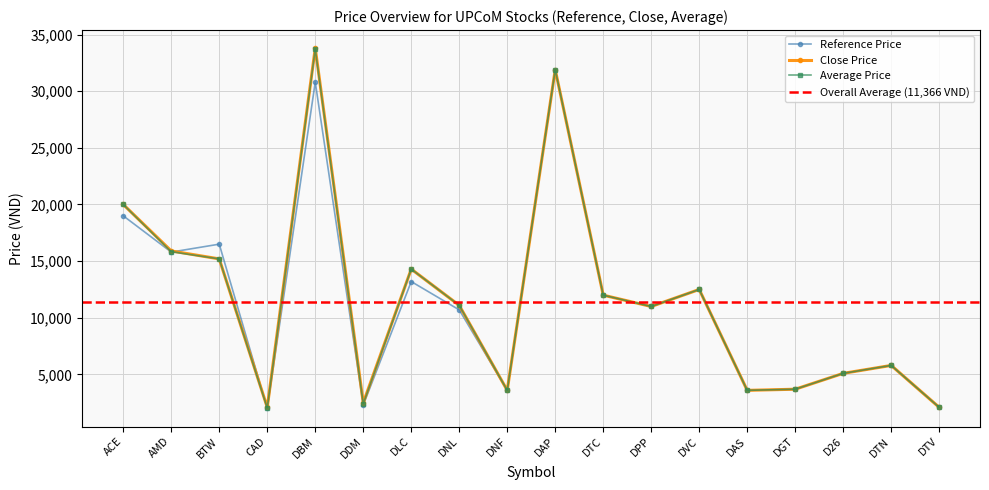

How many series are shown in this chart?

3